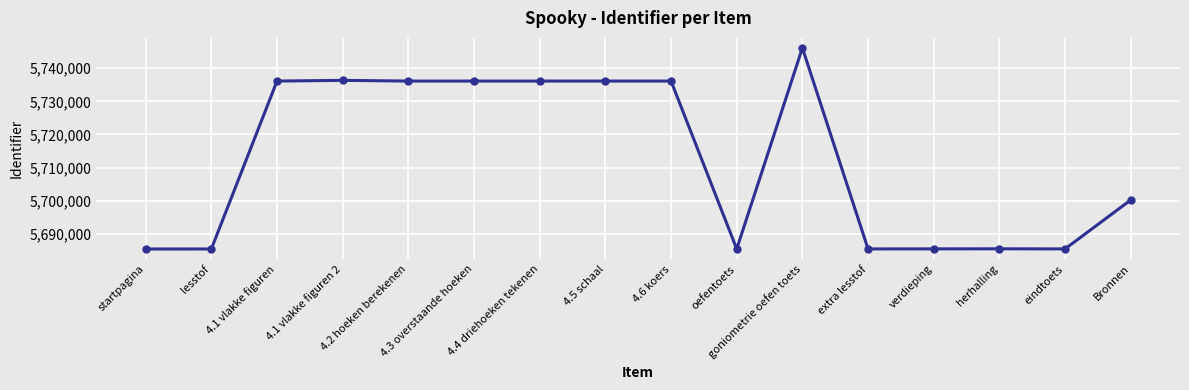

What is the ratio of the value at verdieping to the value at Bronnen?

1.0